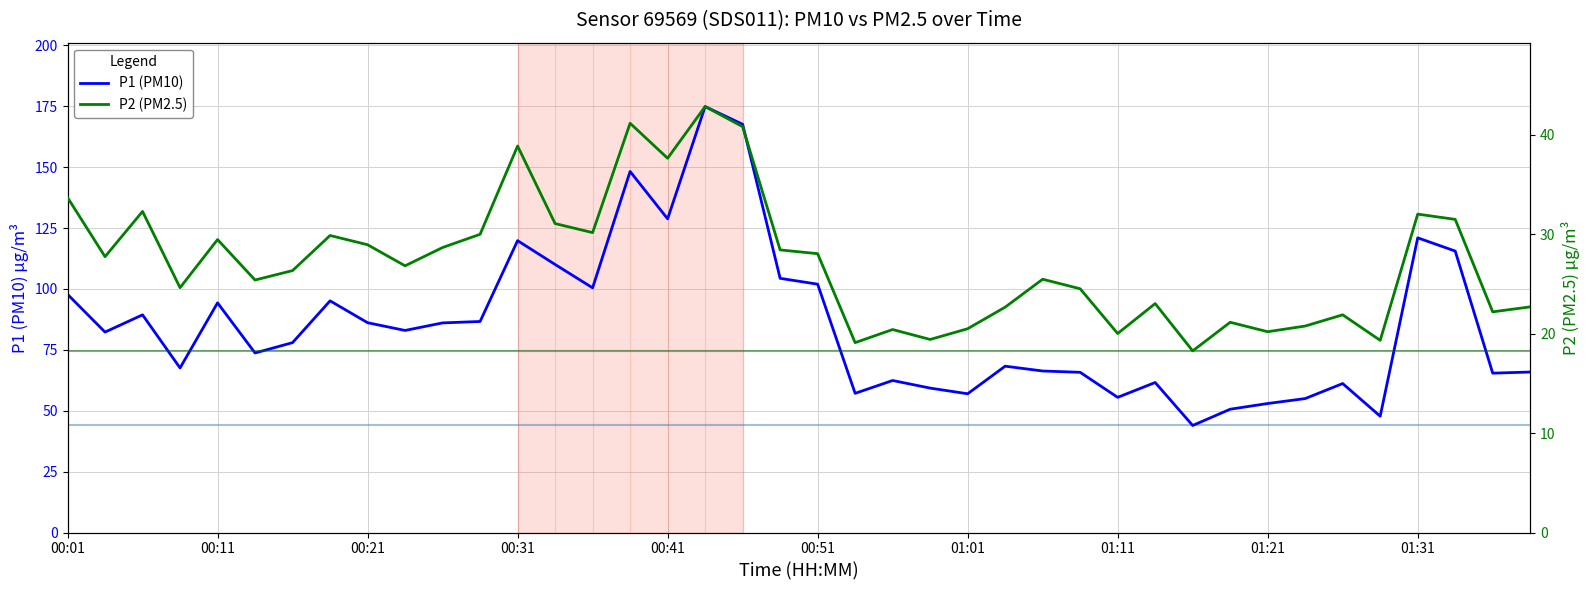

What is the label of the 25th point from the right?

00:38